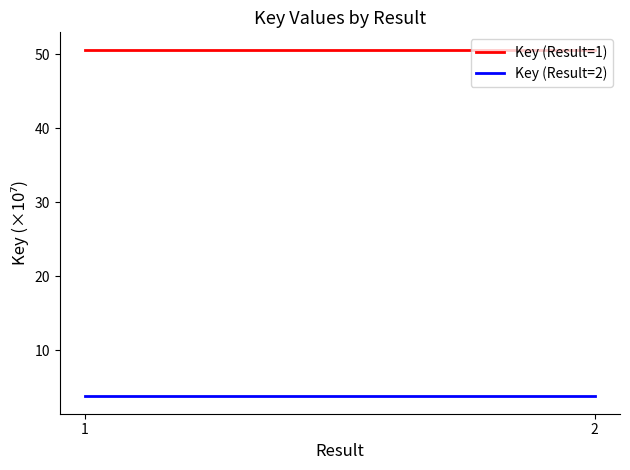

How many data points does each series have?

2